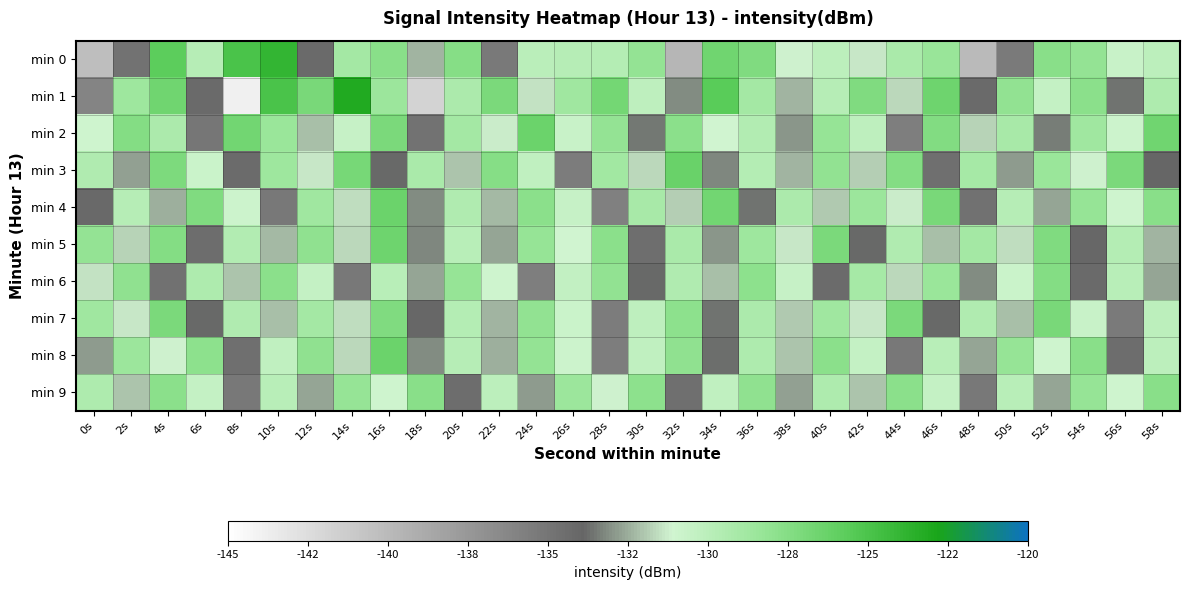

What is the smallest value displayed?

-143.9